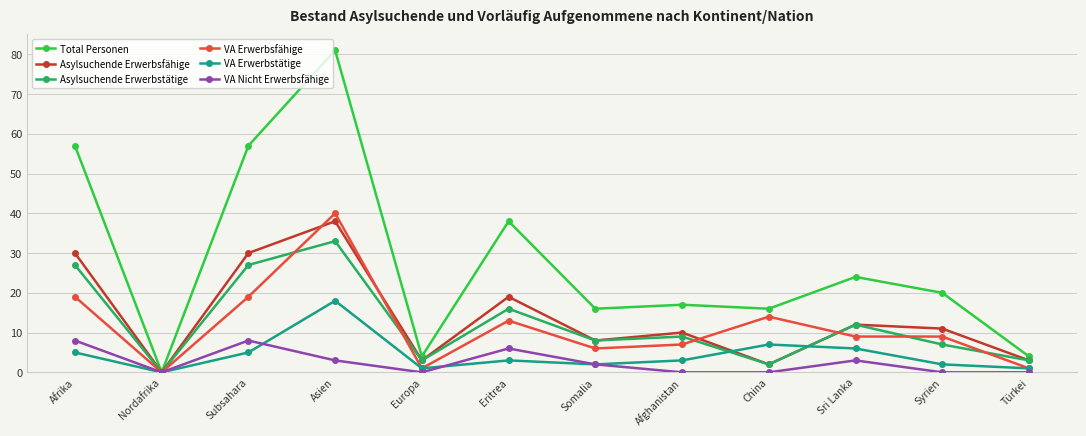

At which category does VA Erwerbsfähige reach its first local peak?

Asien